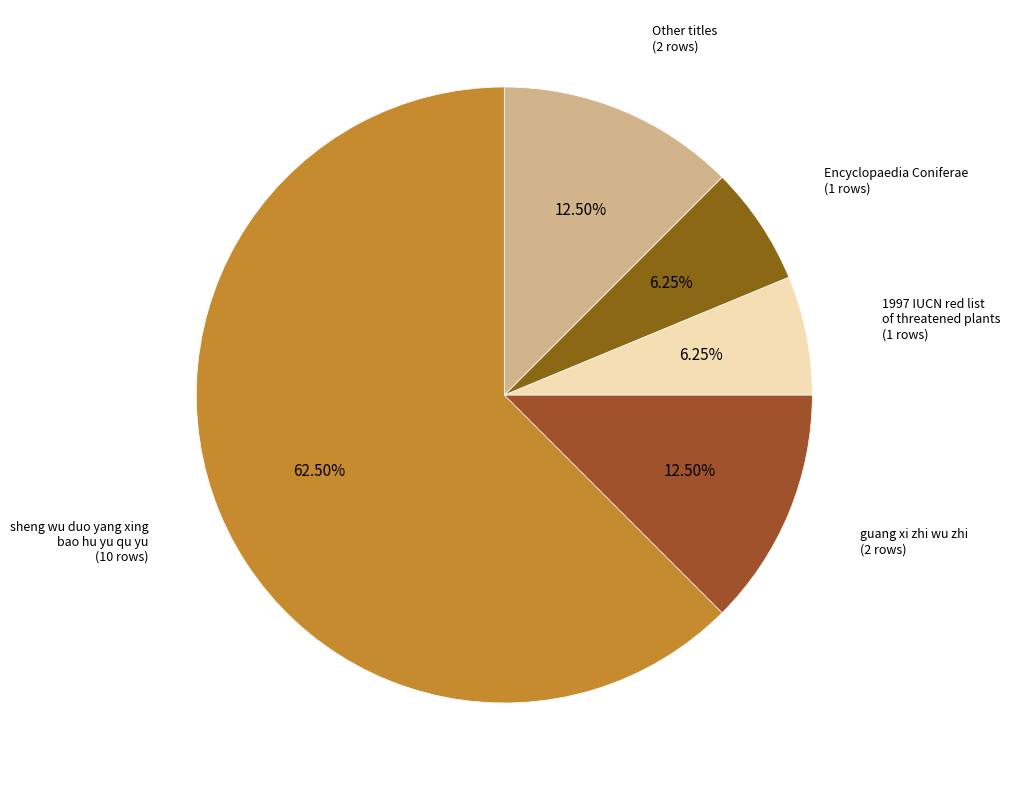

How many segments does this pie chart have?

5